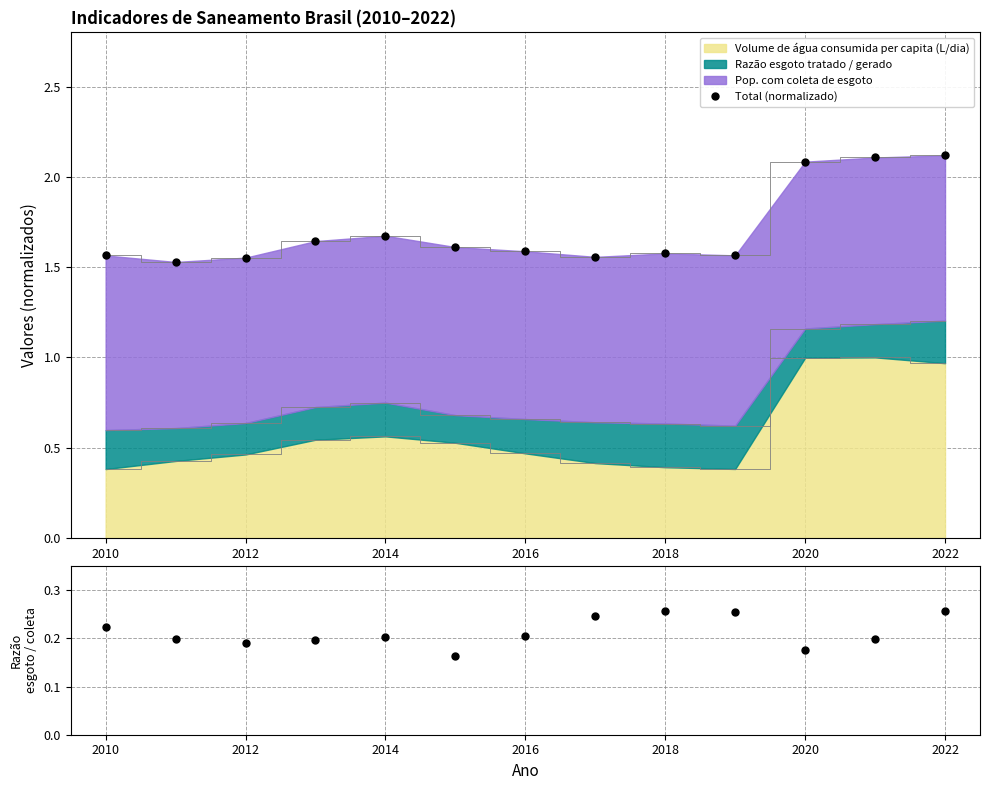

What is the value of the Total (normalizado) point at the 5th from the left?

1.7